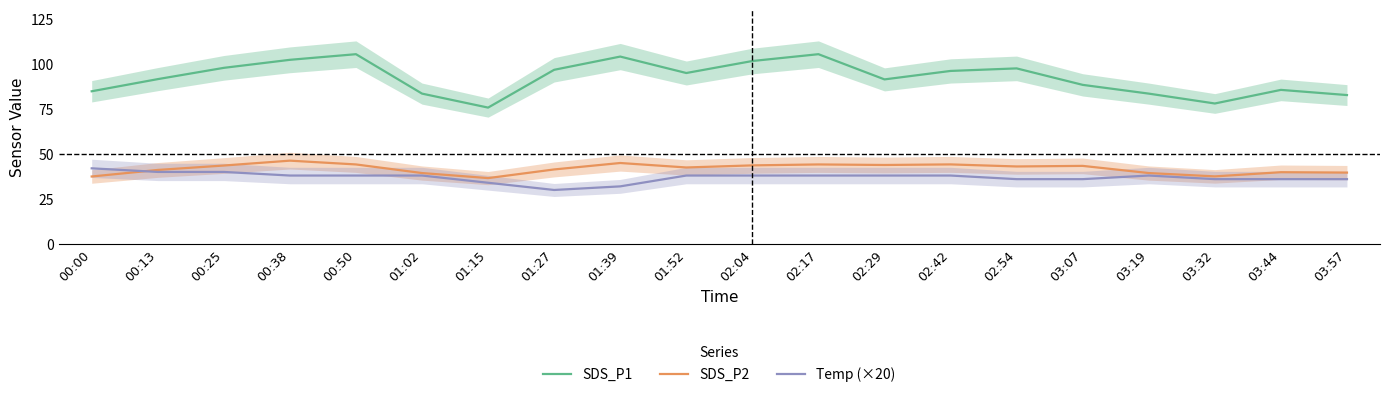

Does the chart have visible grid lines?

No